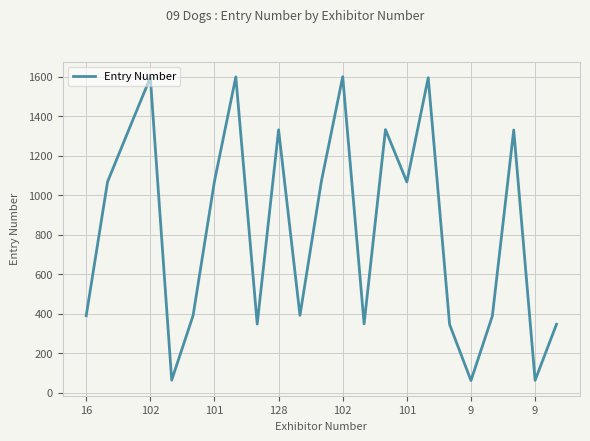

What is the greatest value displayed?

1601